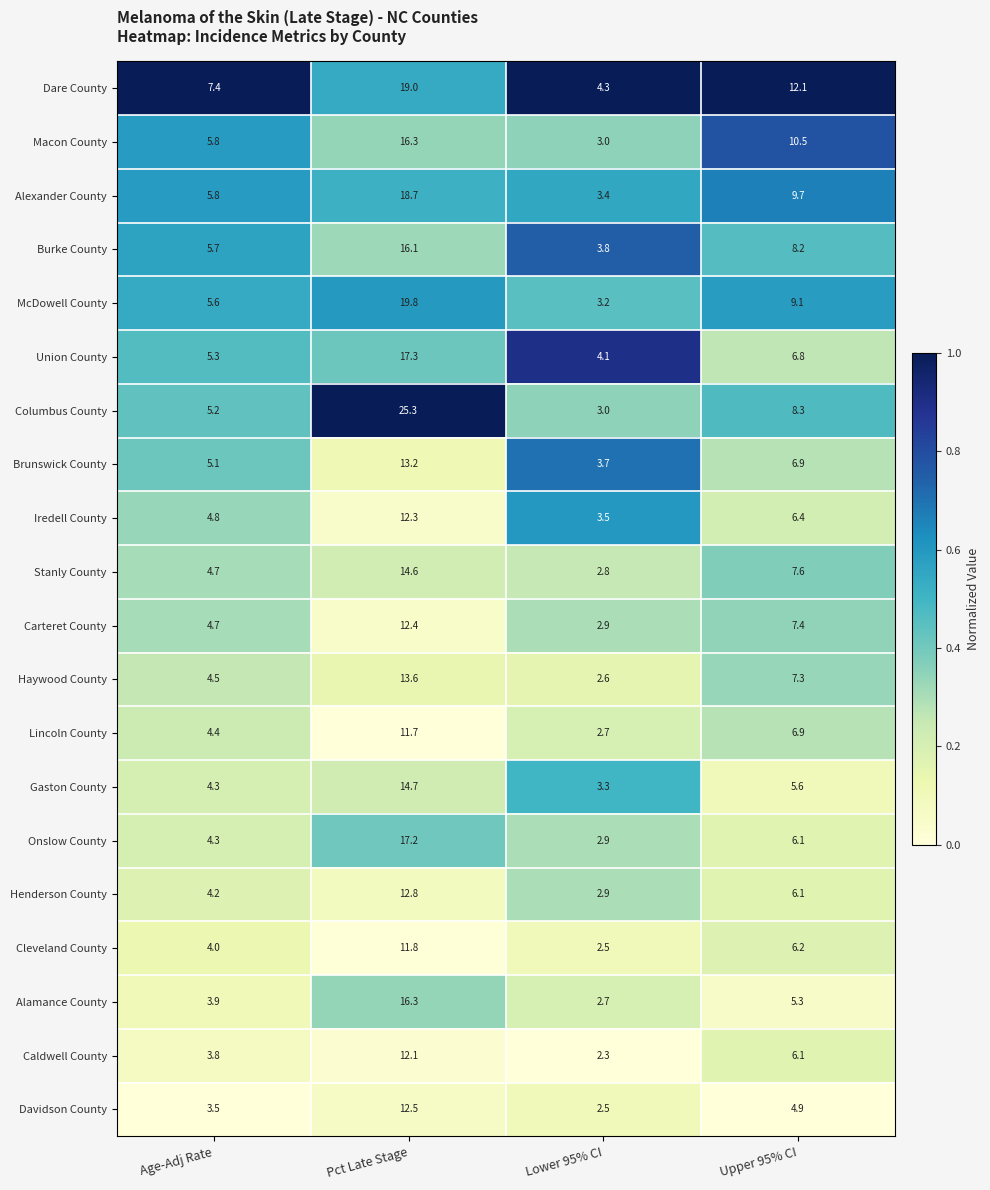

Is the value of Caldwell County at Age-Adj Rate greater than the value of Brunswick County at Upper 95% CI?

No